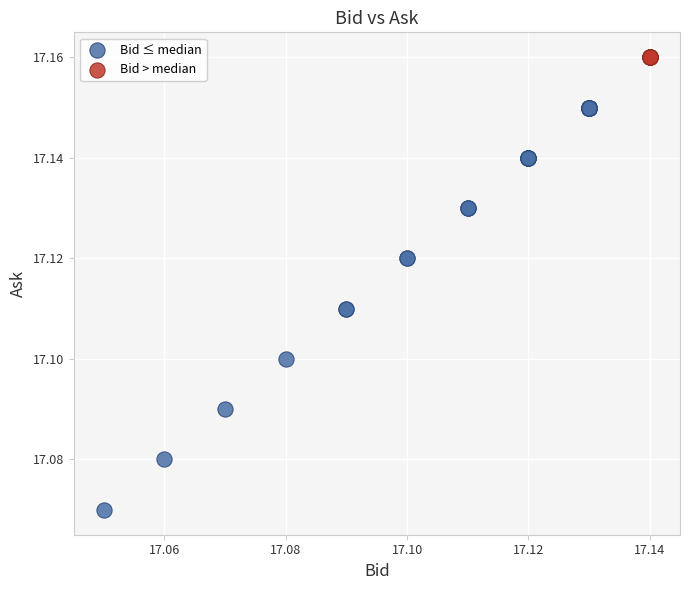

What are all the series names shown in the legend?

Bid ≤ median, Bid > median